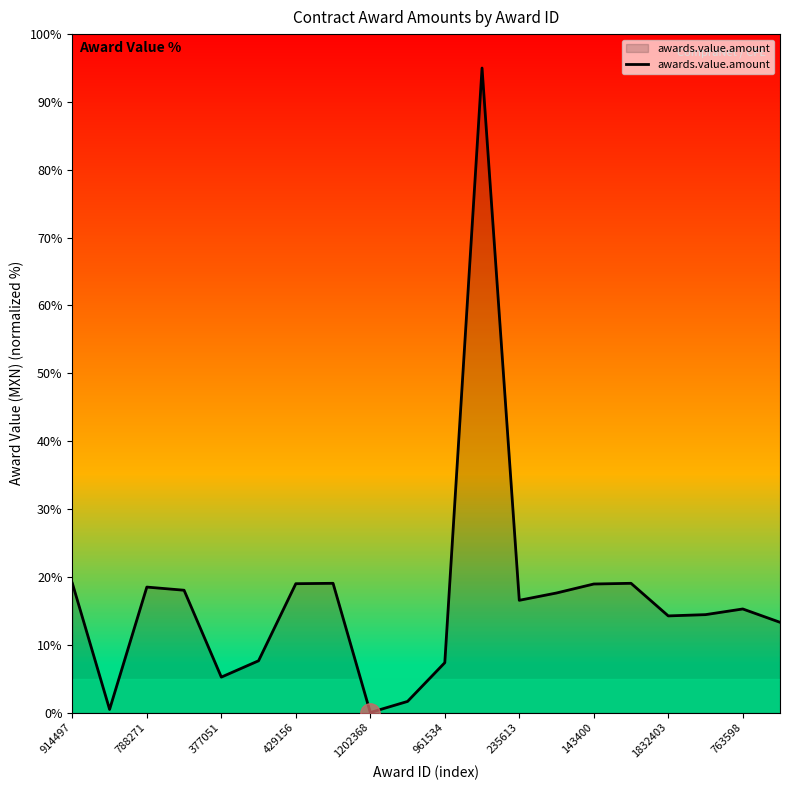

What is the greatest value displayed?

95.0